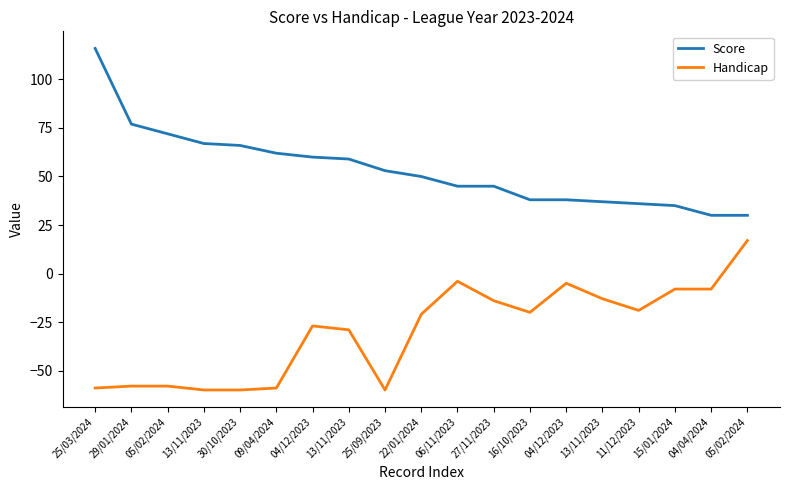

What is the label of the 1st point from the left?

25/03/2024